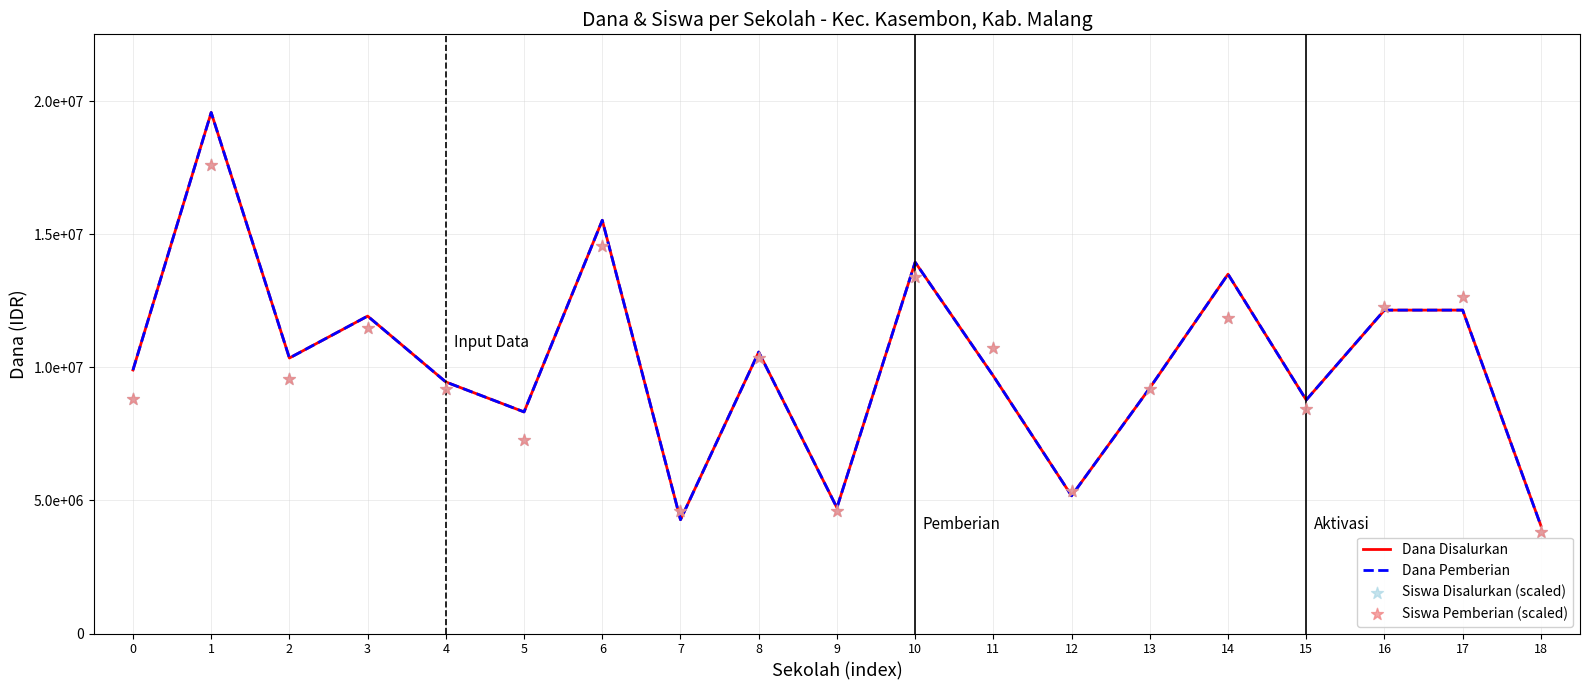

Which series contains the lowest Y value?

Siswa Disalurkan (scaled)